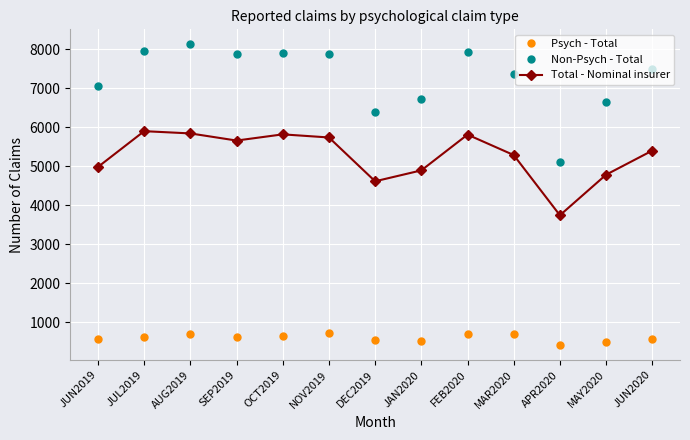

Is it true that Non-Psych - Total equals 2345 at NOV2019?

False